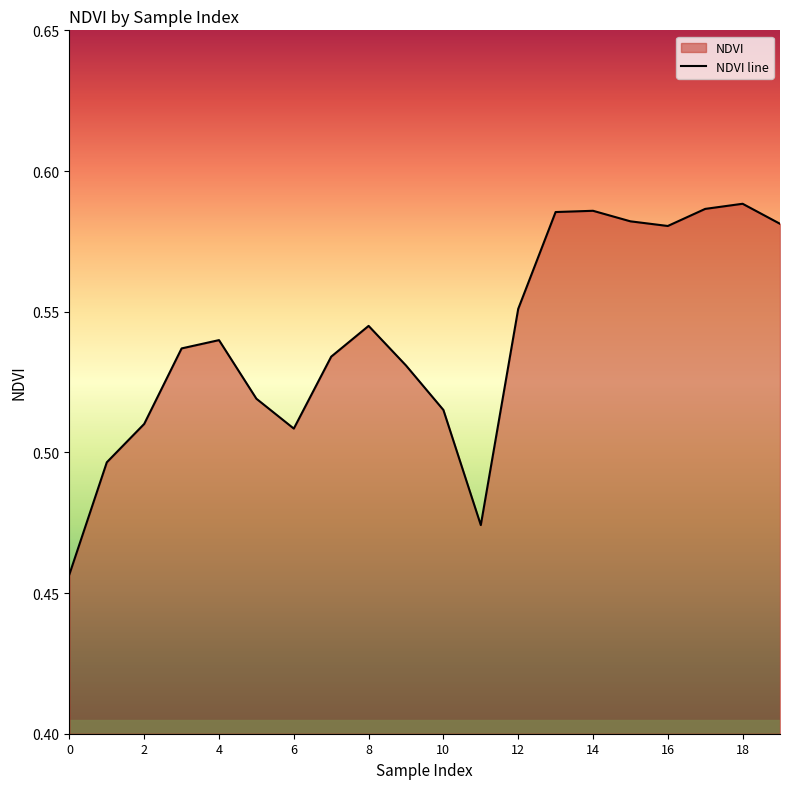

Is it true that the value at 16 is 0.9?

False